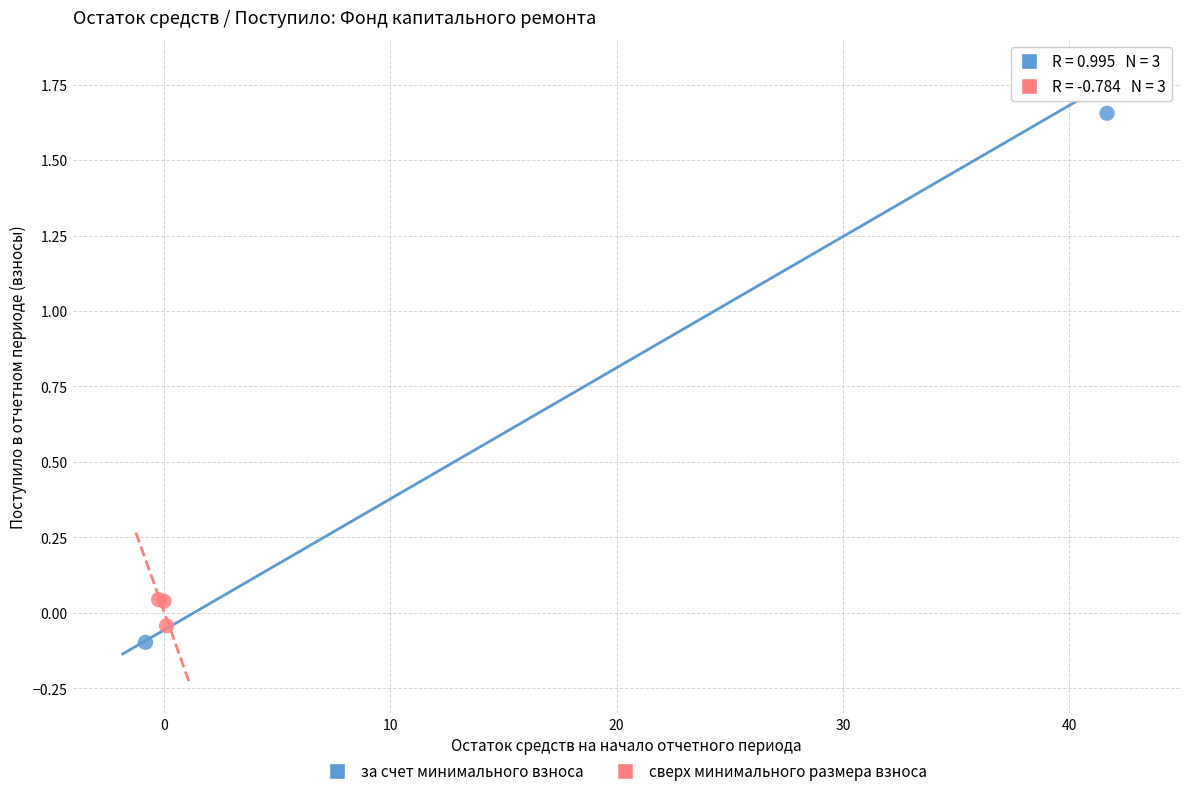

What are all the series names shown in the legend?

за счет минимального взноса, сверх минимального размера взноса